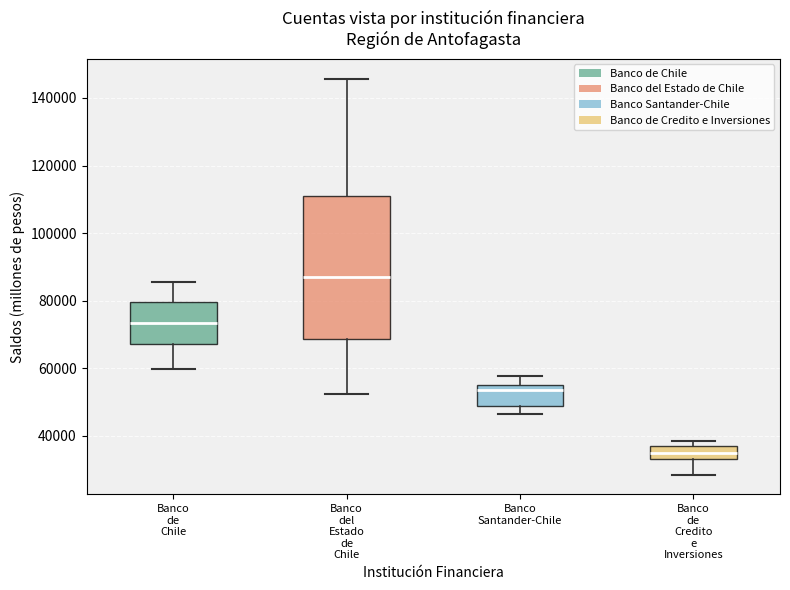

Reading left to right, read every box against the y-axis: the position of its median line, the range the box covers, and the ends of its whiskers. The values are not printed on the chart, so give them approximately, as read against the axis.

Banco de Chile: median 74000, box 68000 to 80000, whiskers 60000 to 86000
Banco del Estado de Chile: median 86000, box 68000 to 112000, whiskers 52000 to 146000
Banco Santander-Chile: median 54000, box 48000 to 56000, whiskers 46000 to 58000
Banco de Credito e Inversiones: median 34000 (inside the box), box 34000 to 36000, whiskers 28000 to 38000